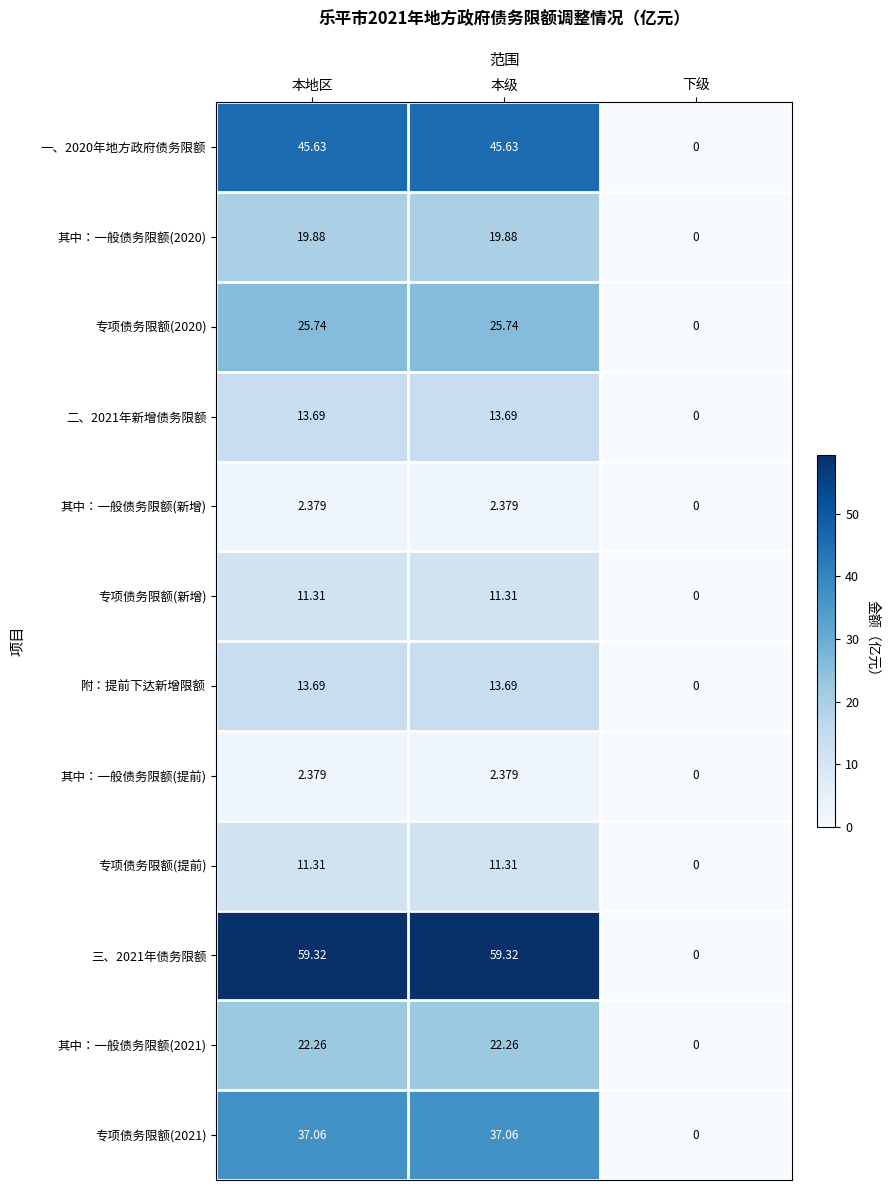

Is the value of 其中：一般债务限额(提前) at 本地区 greater than the value of 专项债务限额(2021) at 下级?

Yes